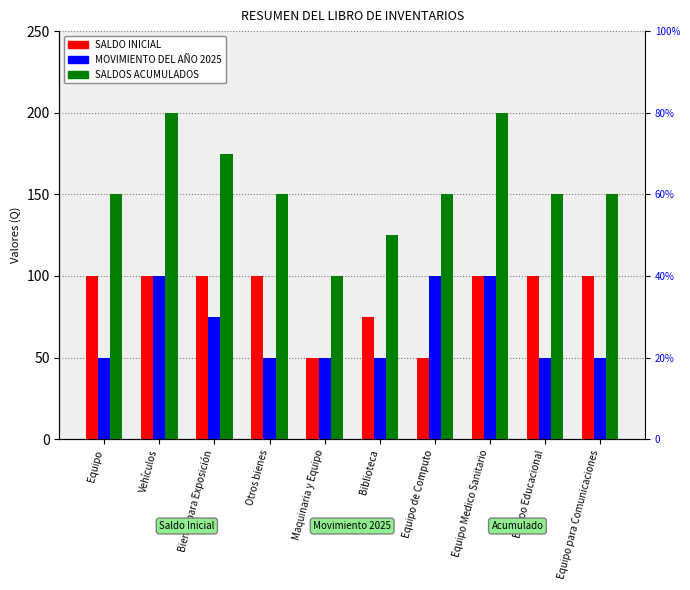

What is the greatest value displayed?

200